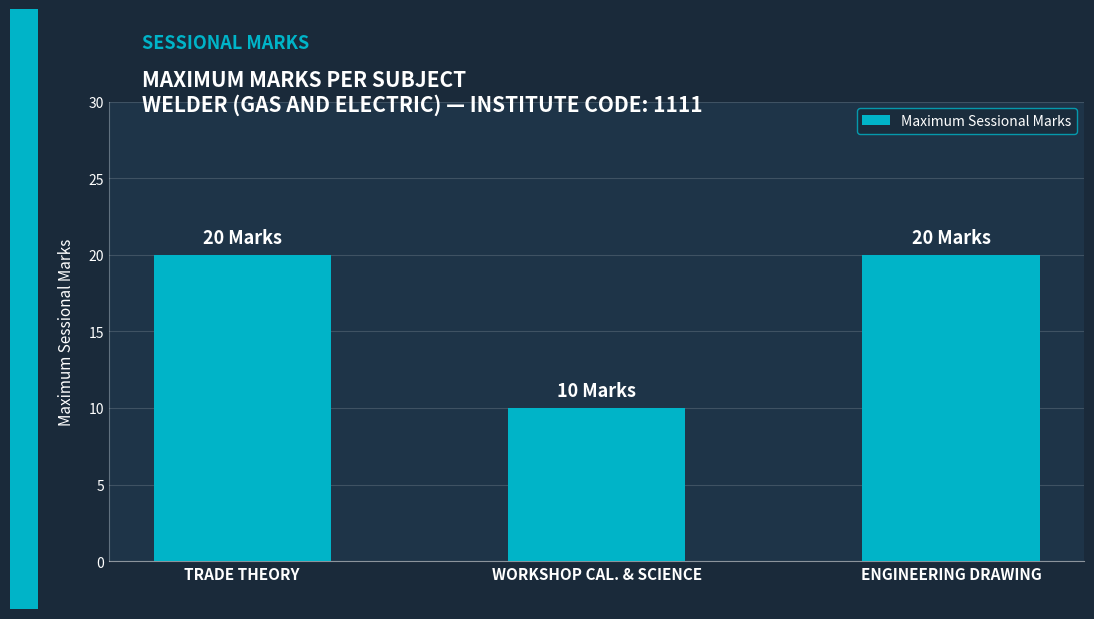

What position from the left is ENGINEERING DRAWING?

3